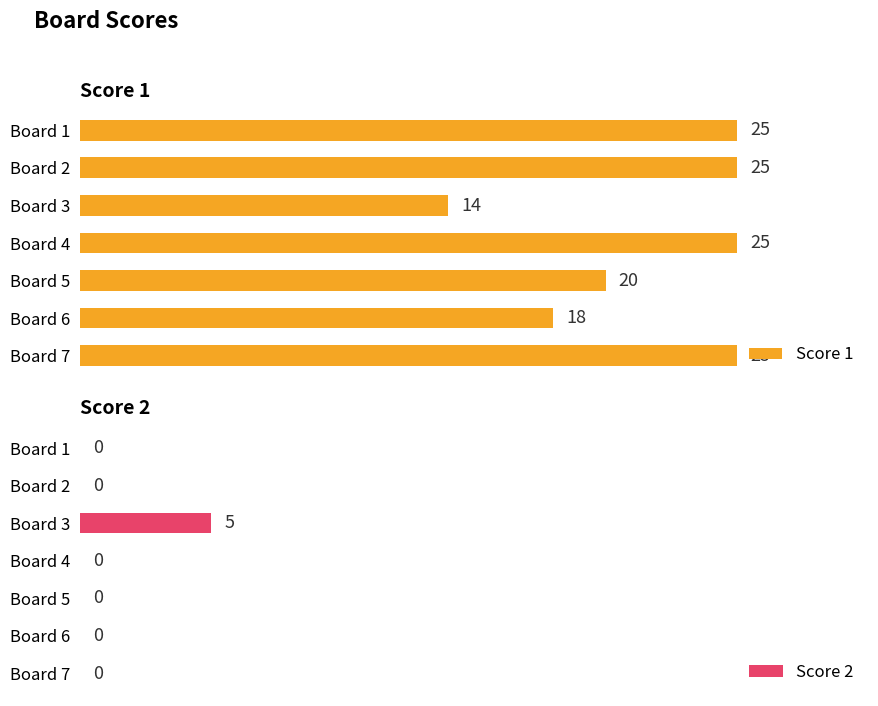

What is the sum of all Score 2 values?

5